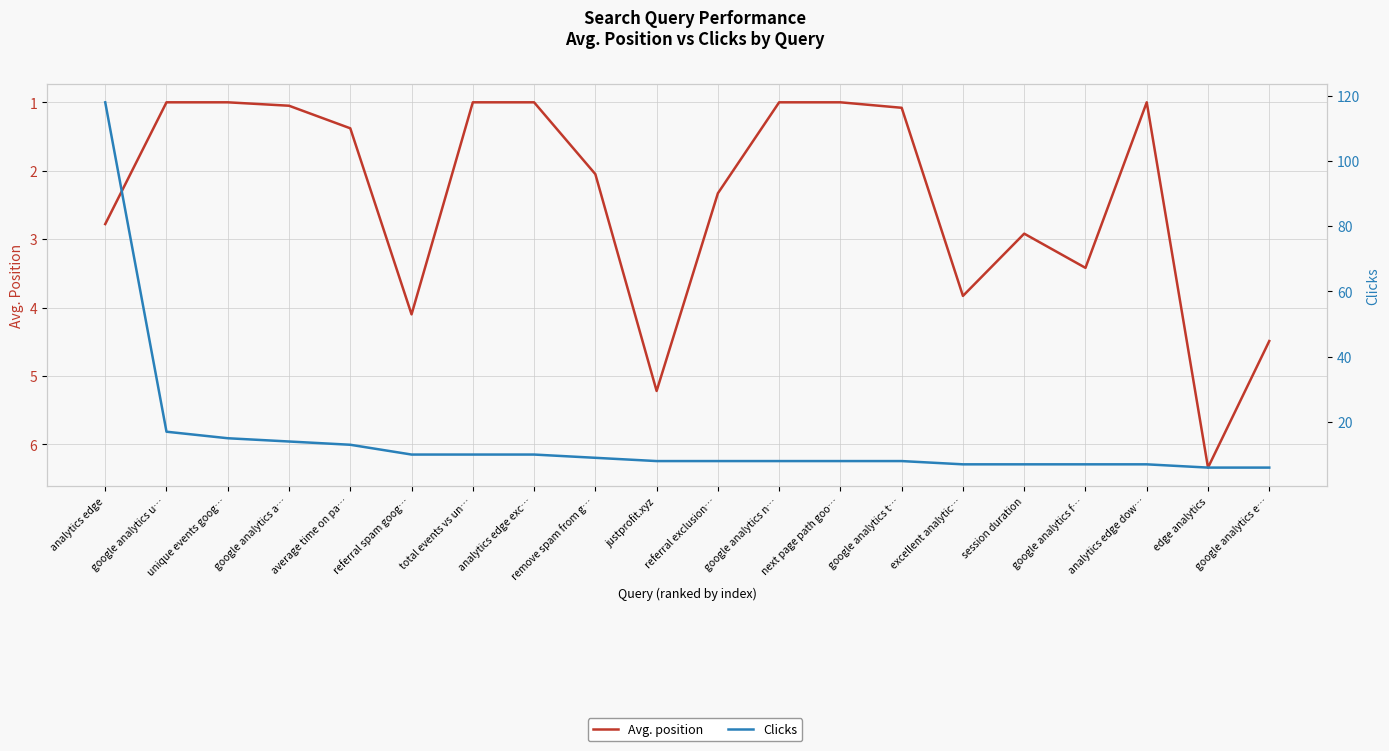

At google analytics n…, list the series in order from smallest to largest.

Avg. position, Clicks